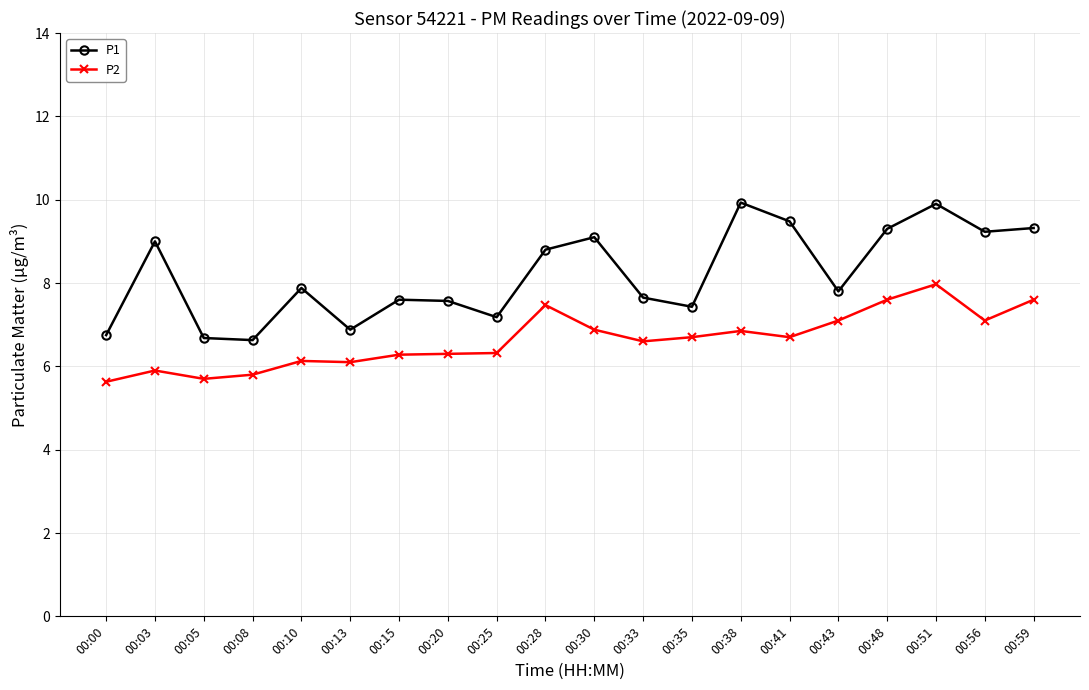

What is the difference between the maximum and minimum values in the P1 series?

3.3